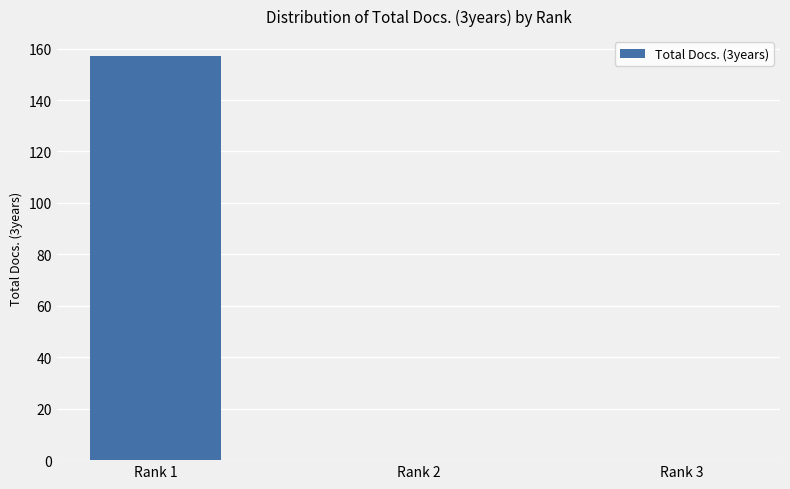

Are the bars grouped side by side (vs. stacked)?

No